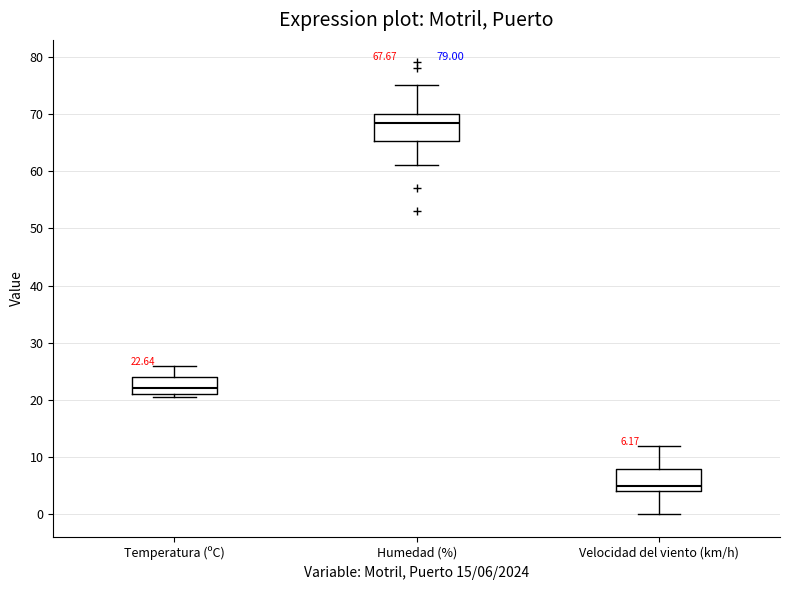

Which box has the highest median line?

Humedad (%)